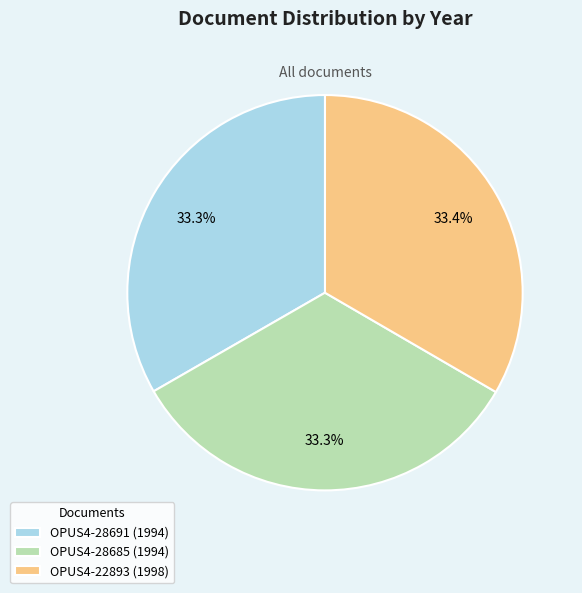

Approximately how many times larger is the value at OPUS4-22893 compared to OPUS4-28691?

1.0